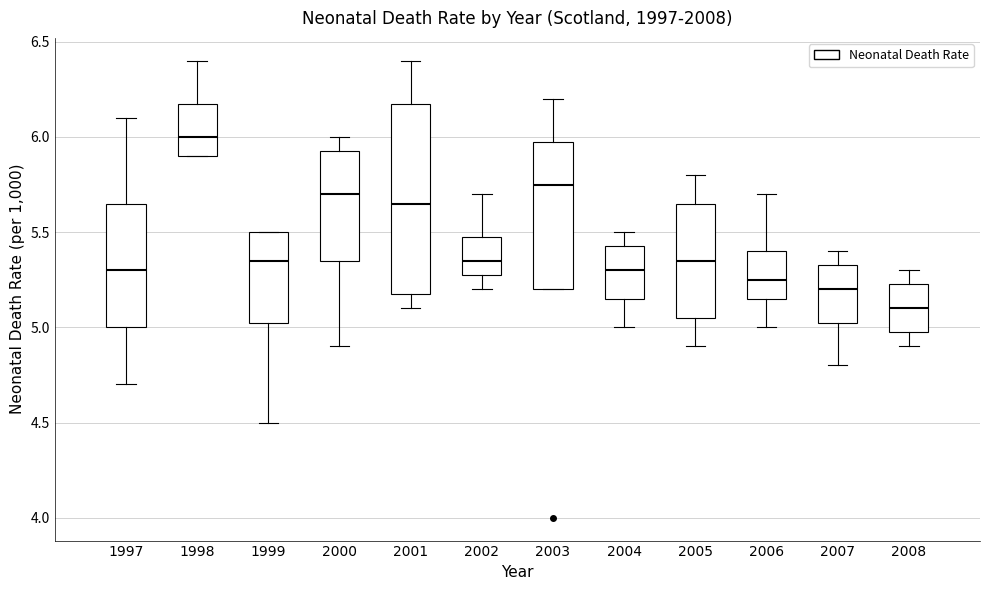

Which box's median line is the highest?

1998